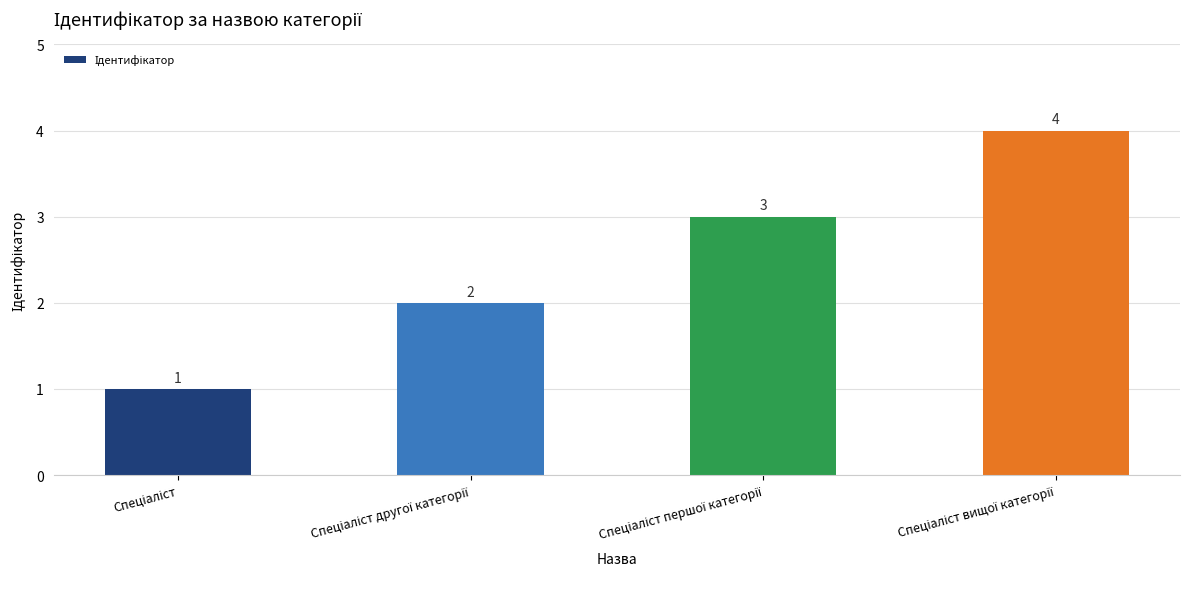

What is the greatest value displayed?

4